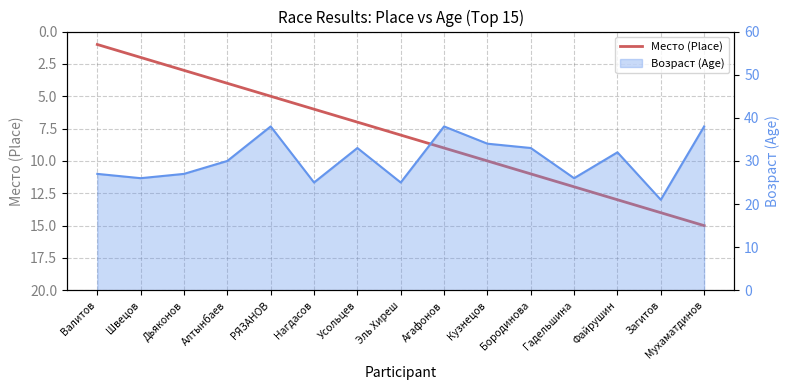

What is the minimum value shown in the chart?

1